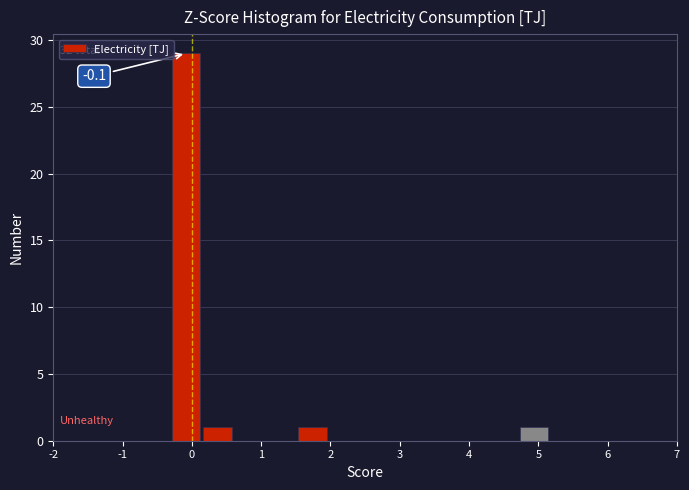

Over which range of the x-axis is the bar tallest?

-0.3 to 0.1